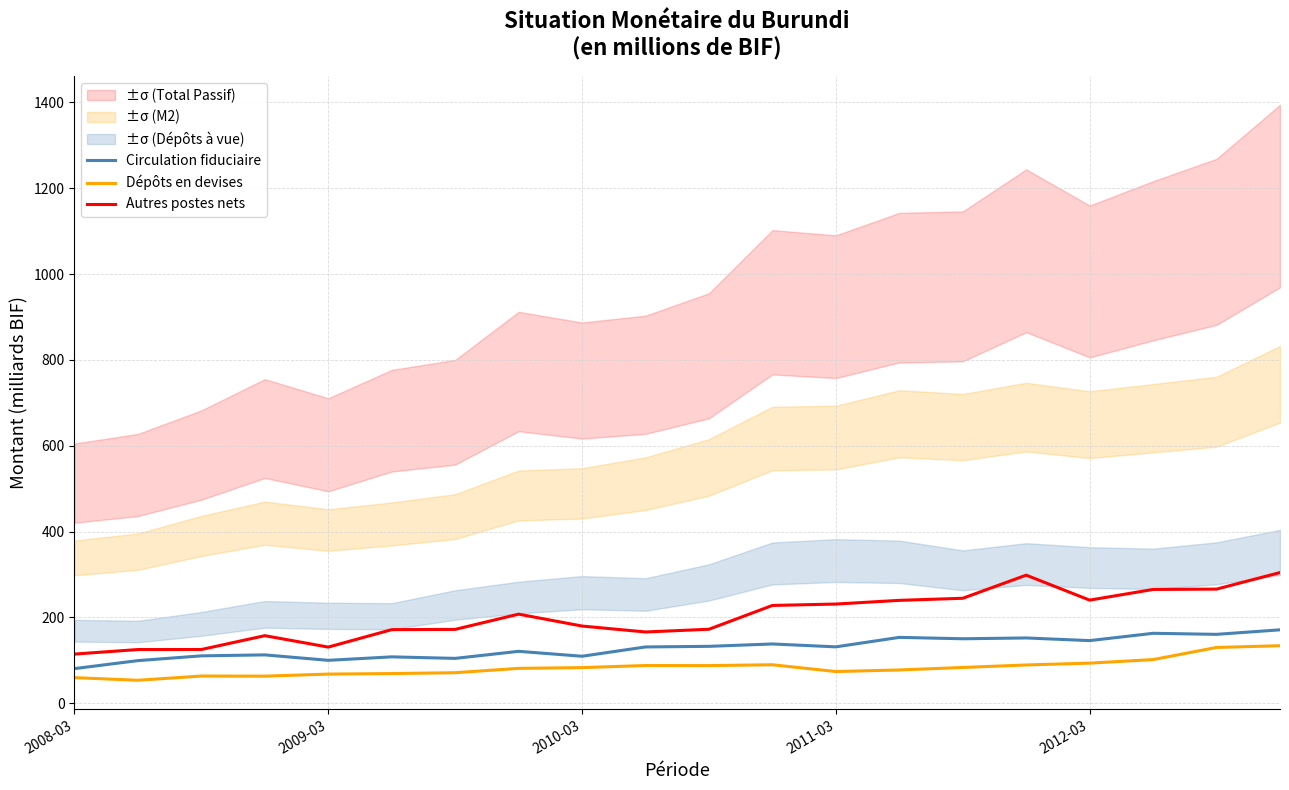

True or false: Dépôts en devises has more than 2 interior local peaks.

True